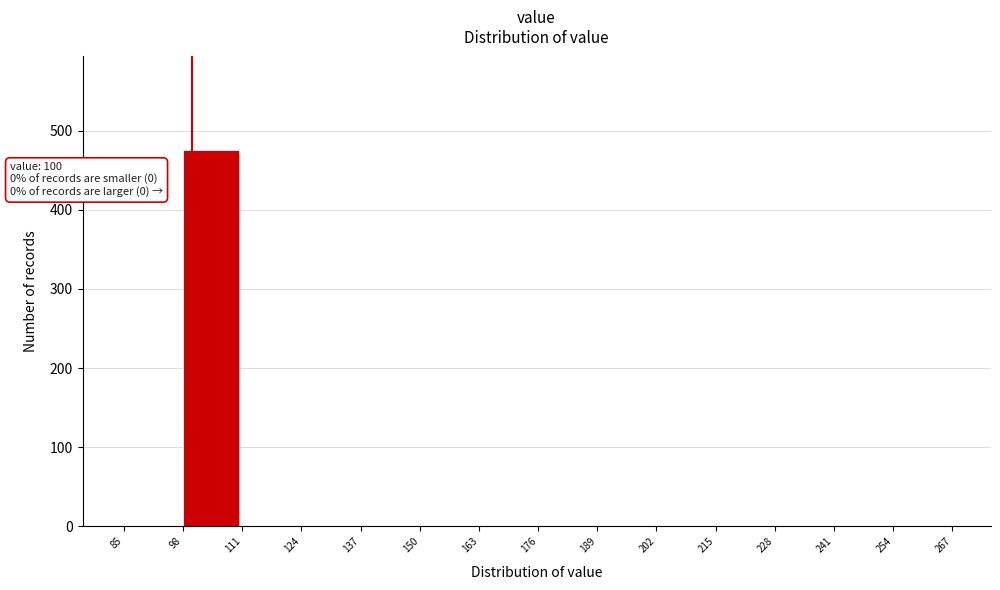

Which range on the x-axis has the tallest bar?

98 to 111